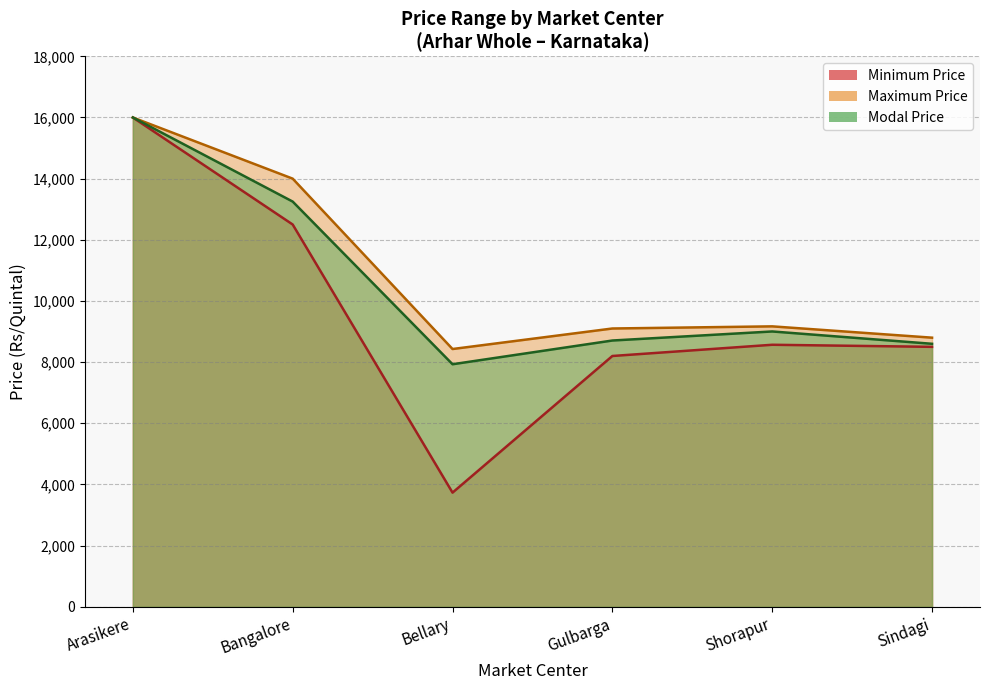

Which category has the highest value across all series?

Arasikere